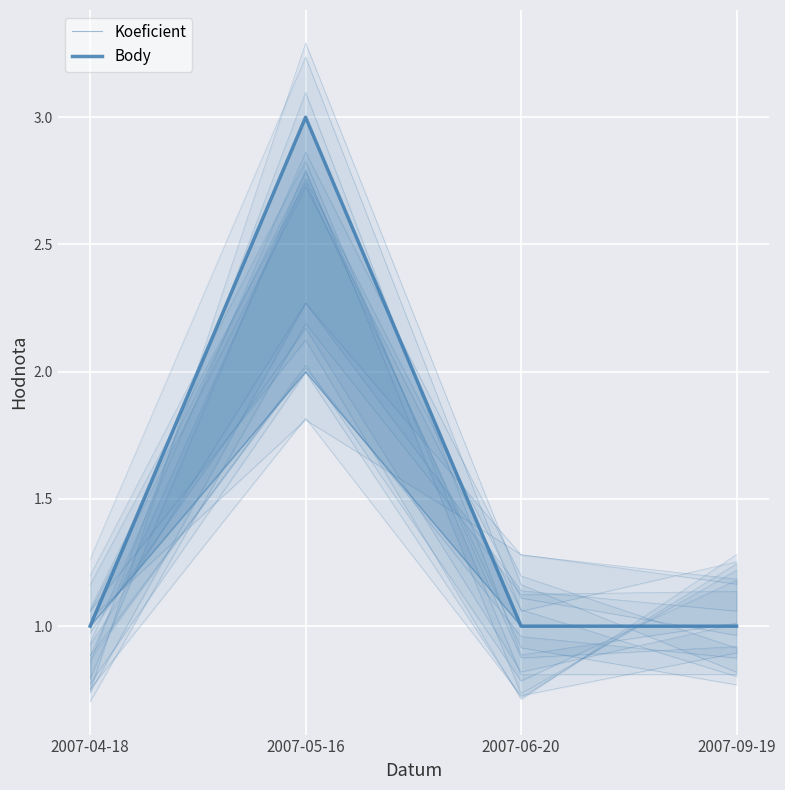

Reading left to right, transcribe all the data shown in this chart.

Koeficient: 2007-04-18=1	2007-05-16=2	2007-06-20=1	2007-09-19=1
Body: 2007-04-18=1	2007-05-16=3	2007-06-20=1	2007-09-19=1